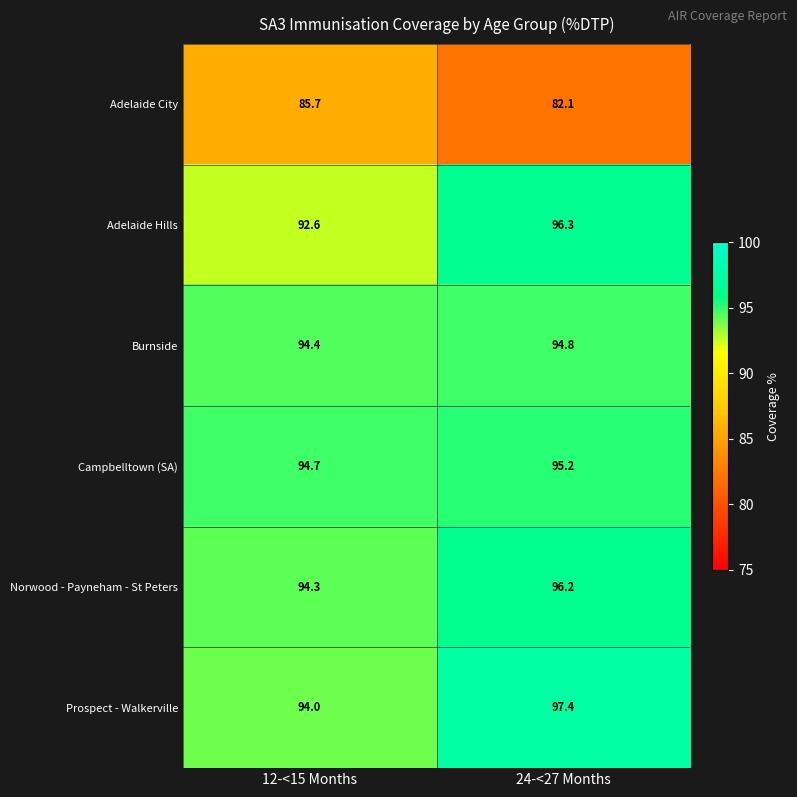

Where does the Norwood - Payneham - St Peters series first go above 96?

24-<27 Months